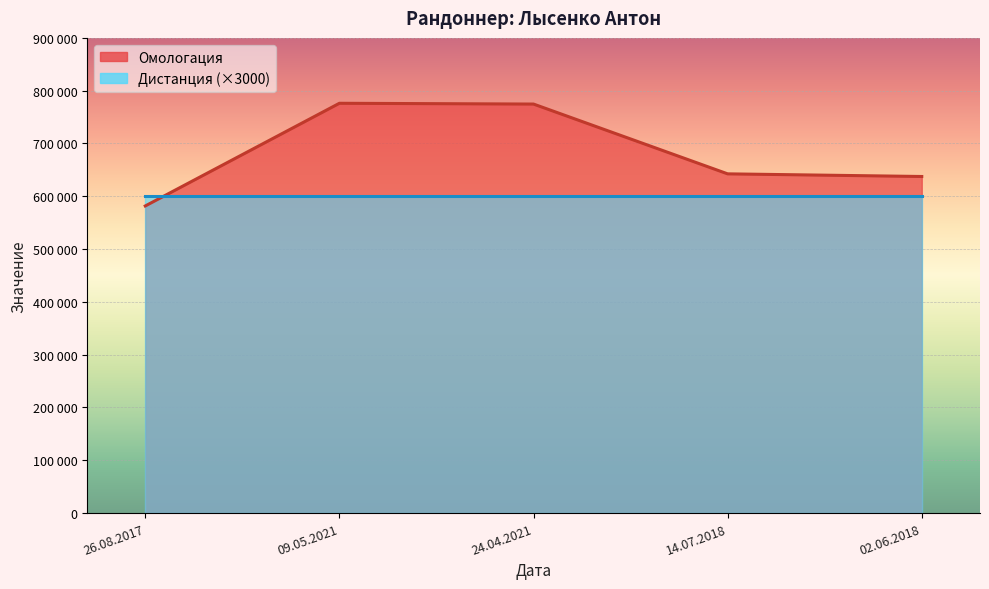

The value at 24.04.2021 is 774675. True or false?

True